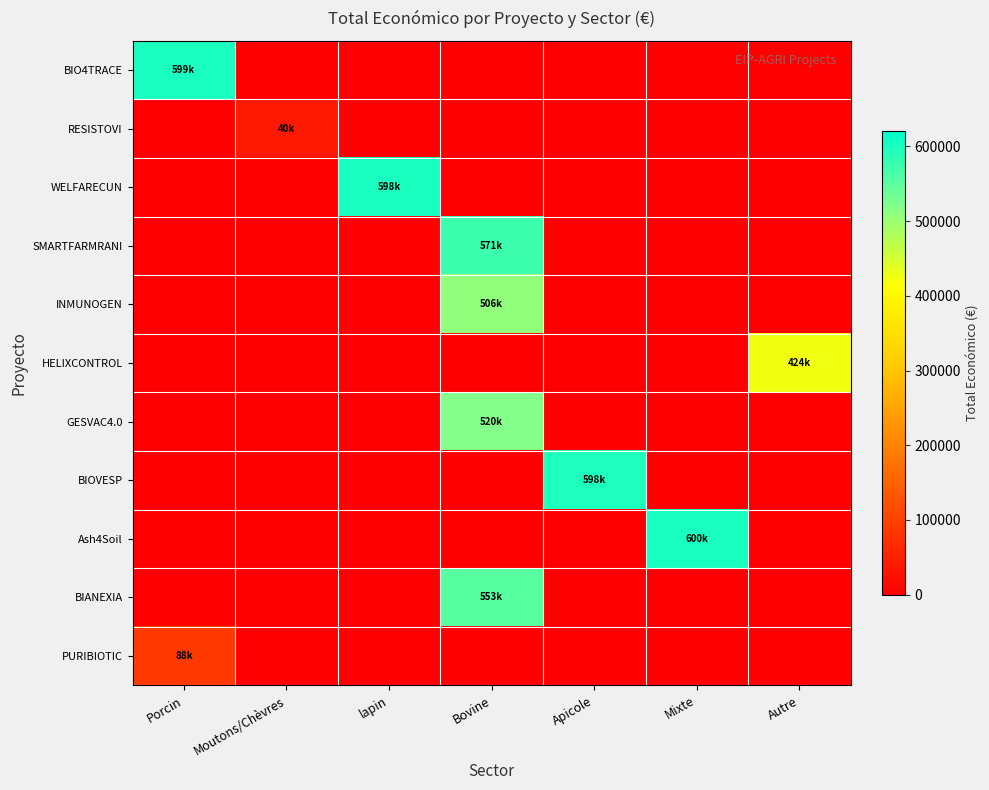

How many distinct data groups are displayed?

11